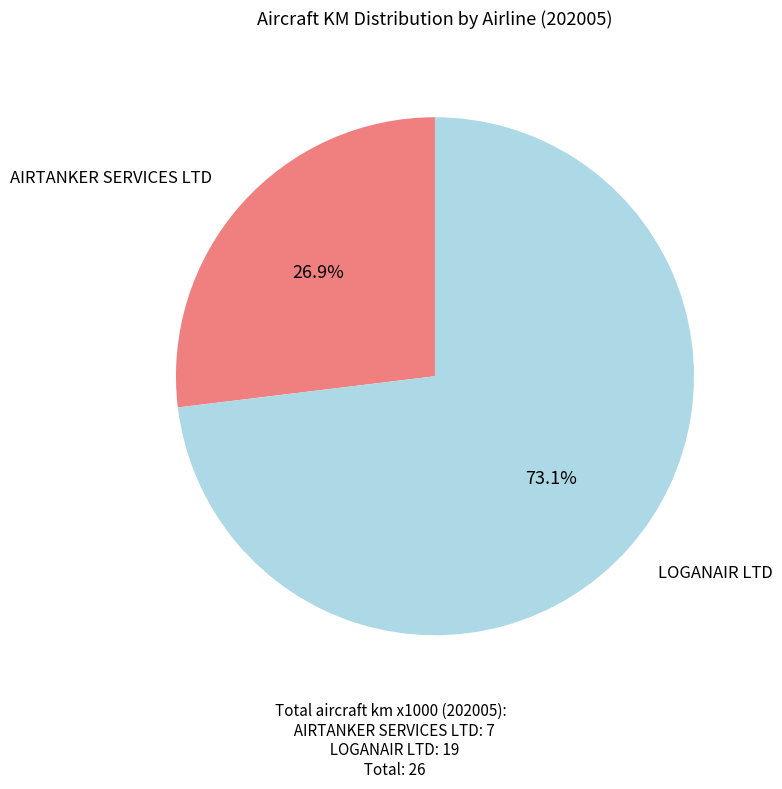

What percentage is NOT represented by AIRTANKER SERVICES LTD?

73.1%